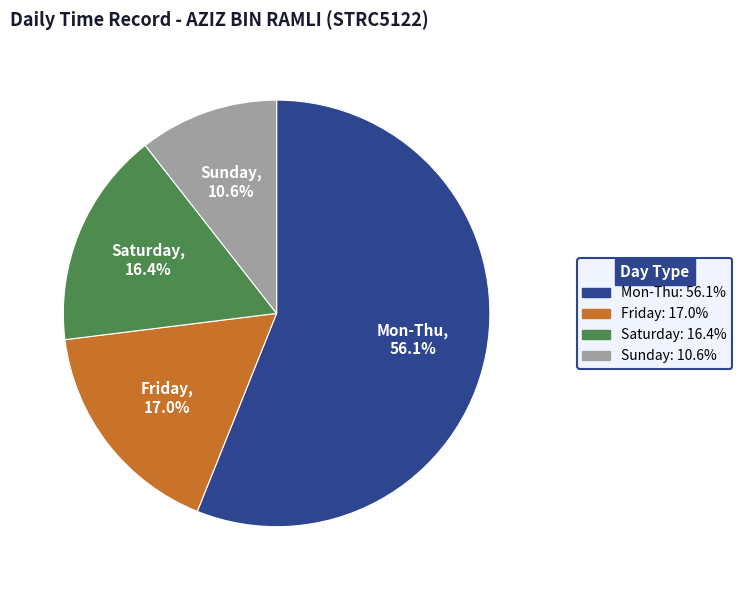

Is there a majority slice in this chart?

Yes